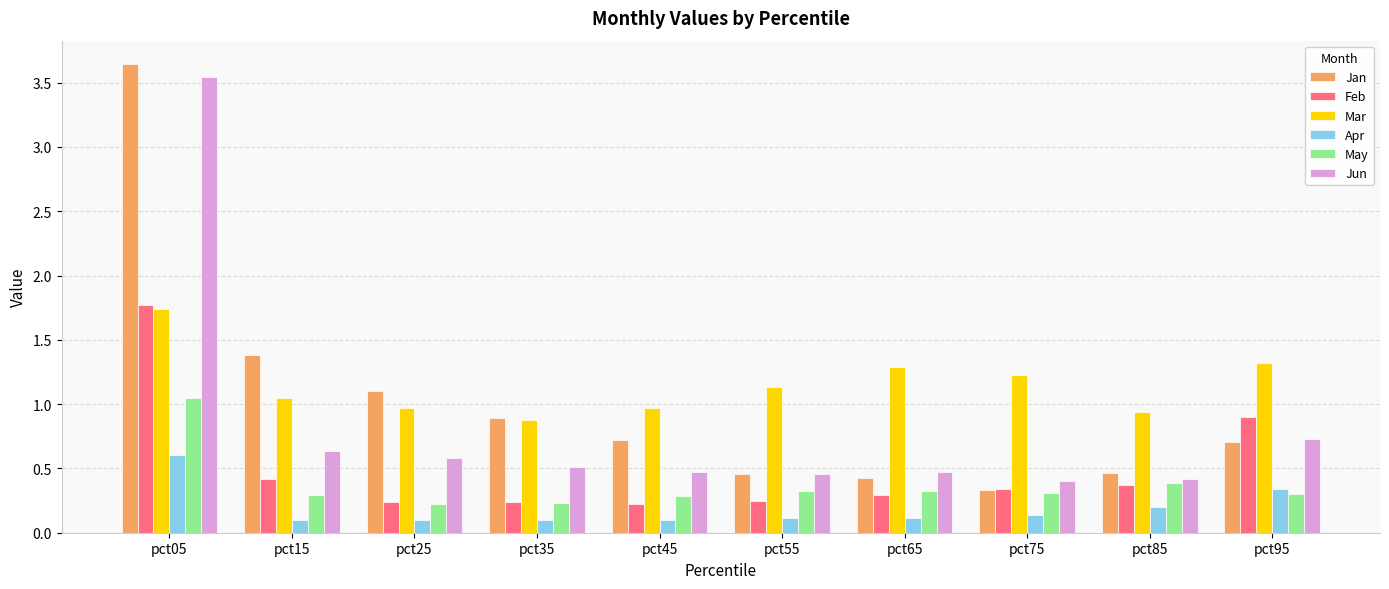

What is the difference between the Jun values at pct35 and pct75?

0.1